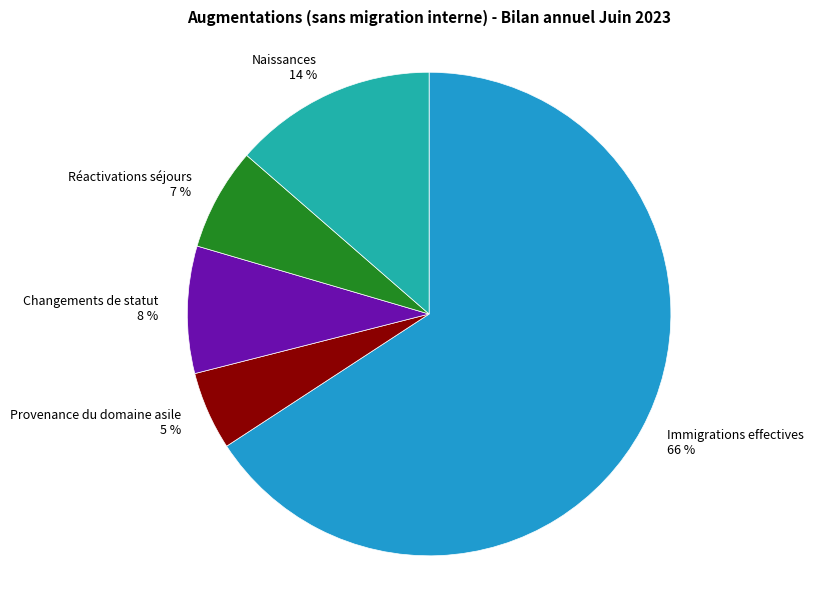

Which slice represents more than half of the pie?

Immigrations effectives